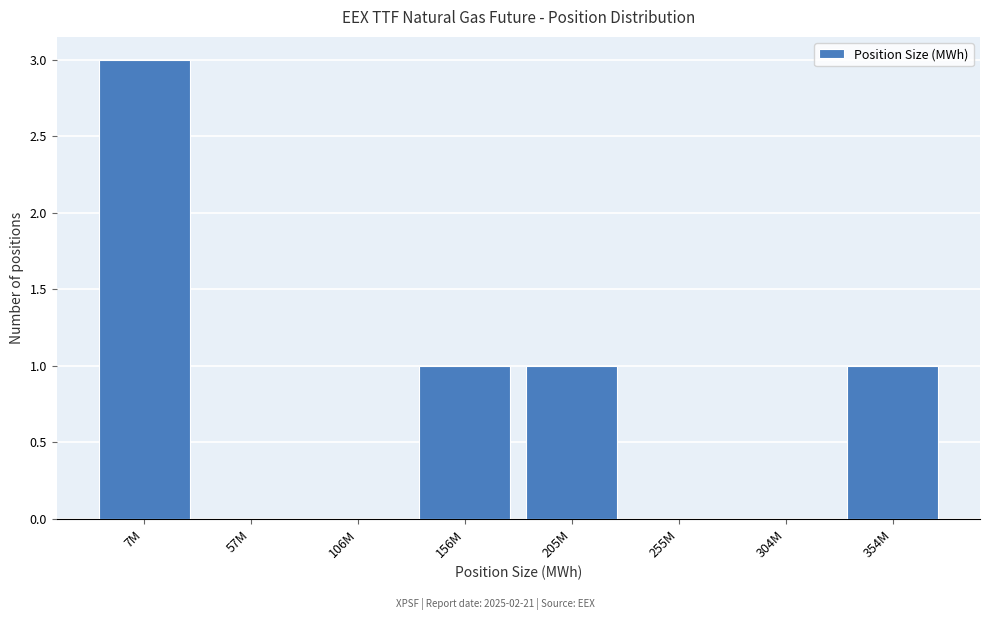

Reading right to left, what are all the values shown in this chart?

354M=1	304M=0	255M=0	205M=1	156M=1	106M=0	57M=0	7M=3